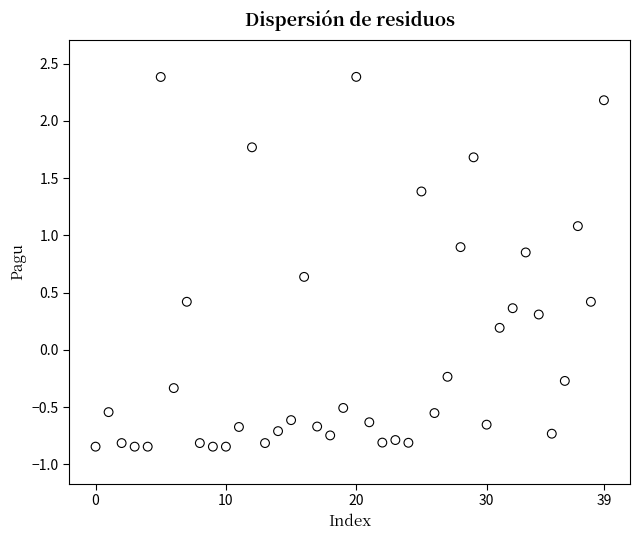

What is the range of Y values (max minus min)?

3.2